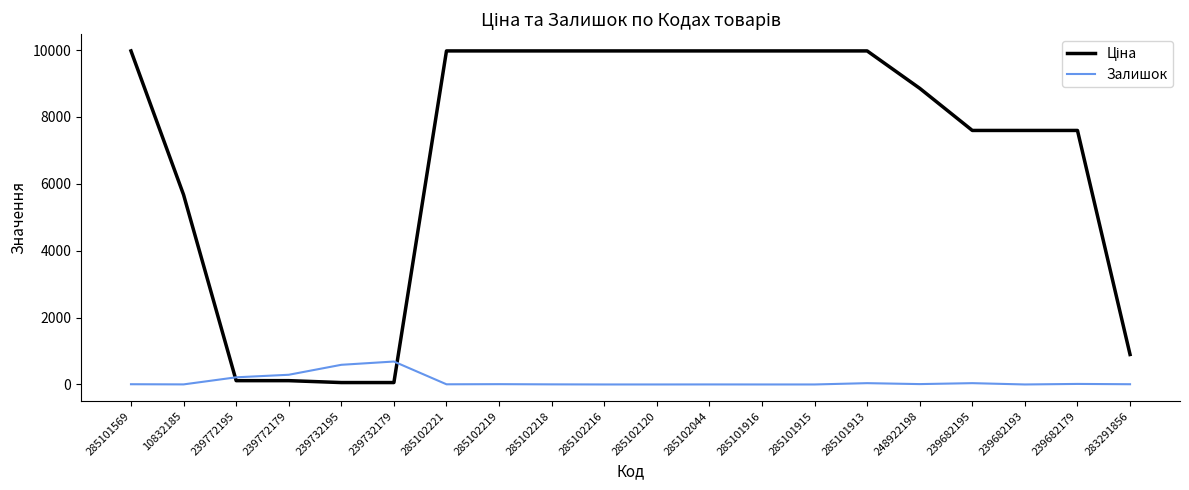

What is the sum of the Залишок values at 285102216 and 239732179?

686.0